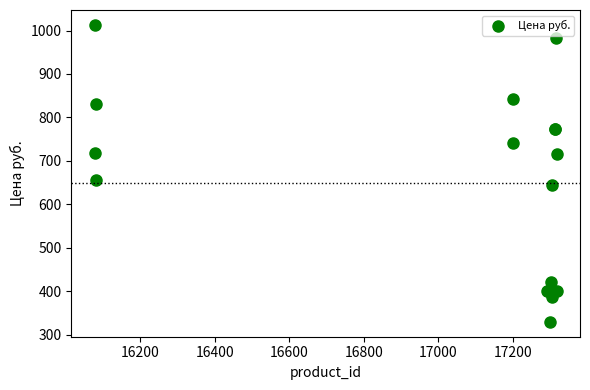

What Y value in the scatter plot is closest to 671?

657